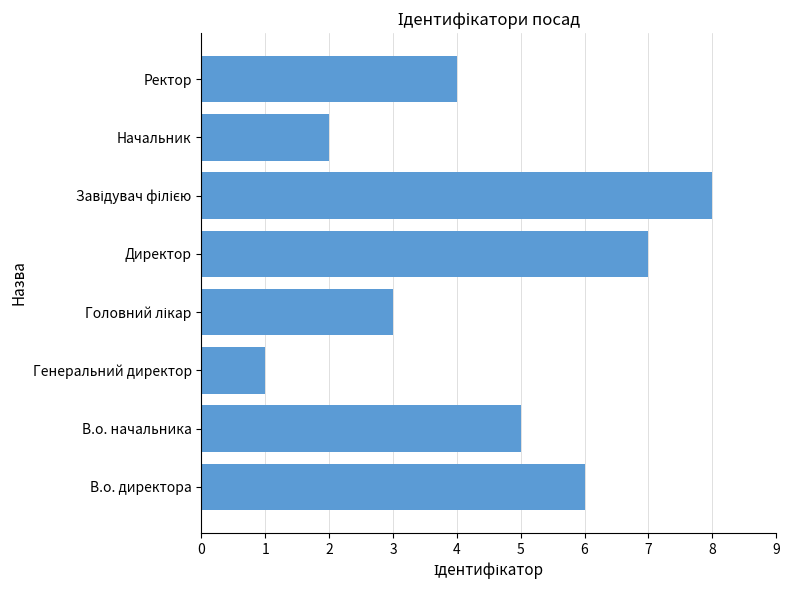

What is the smallest value displayed?

1